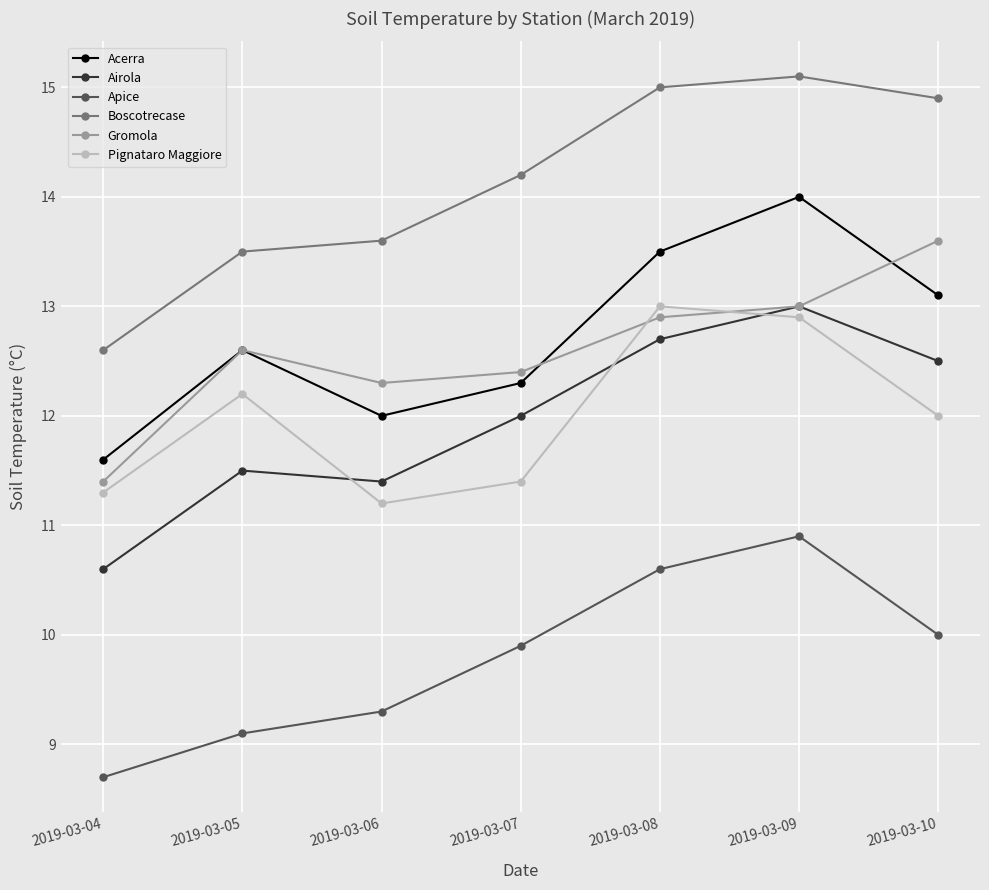

Reading left to right, extract all data points from this chart.

Acerra: 2019-03-04=11.6	2019-03-05=12.6	2019-03-06=12.0	2019-03-07=12.3	2019-03-08=13.5	2019-03-09=14.0	2019-03-10=13.1
Airola: 2019-03-04=10.6	2019-03-05=11.5	2019-03-06=11.4	2019-03-07=12.0	2019-03-08=12.7	2019-03-09=13.0	2019-03-10=12.5
Apice: 2019-03-04=8.7	2019-03-05=9.1	2019-03-06=9.3	2019-03-07=9.9	2019-03-08=10.6	2019-03-09=10.9	2019-03-10=10.0
Boscotrecase: 2019-03-04=12.6	2019-03-05=13.5	2019-03-06=13.6	2019-03-07=14.2	2019-03-08=15.0	2019-03-09=15.1	2019-03-10=14.9
Gromola: 2019-03-04=11.4	2019-03-05=12.6	2019-03-06=12.3	2019-03-07=12.4	2019-03-08=12.9	2019-03-09=13.0	2019-03-10=13.6
Pignataro Maggiore: 2019-03-04=11.3	2019-03-05=12.2	2019-03-06=11.2	2019-03-07=11.4	2019-03-08=13.0	2019-03-09=12.9	2019-03-10=12.0